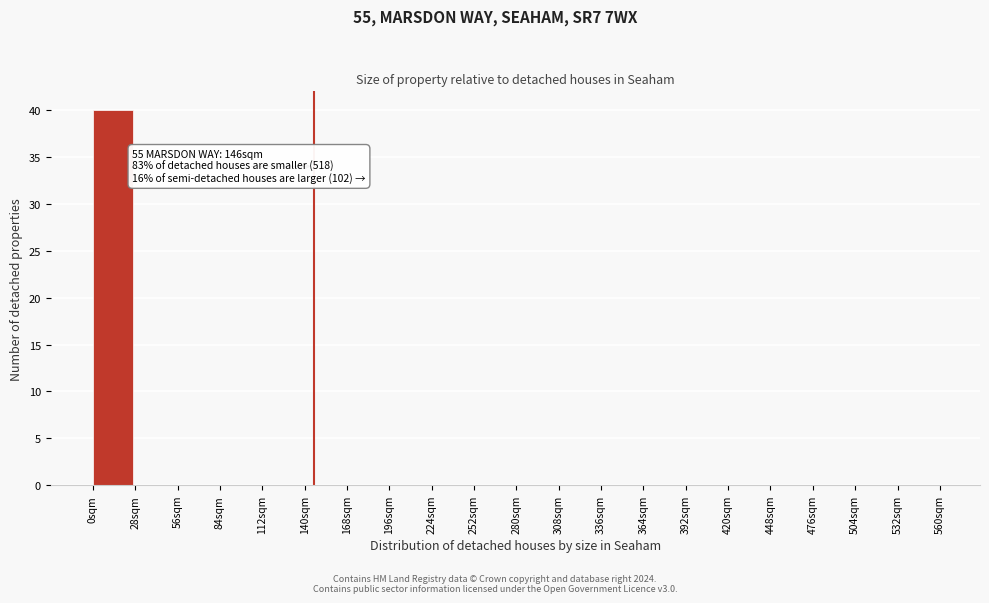

Which range on the x-axis has the tallest bar?

0 to 28